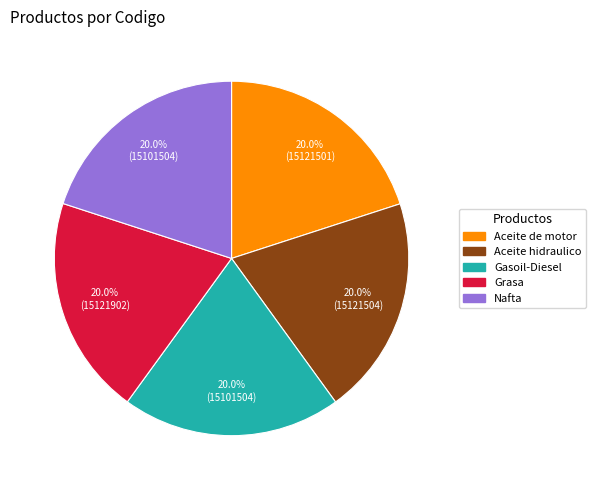

How many slices are in this pie chart?

5